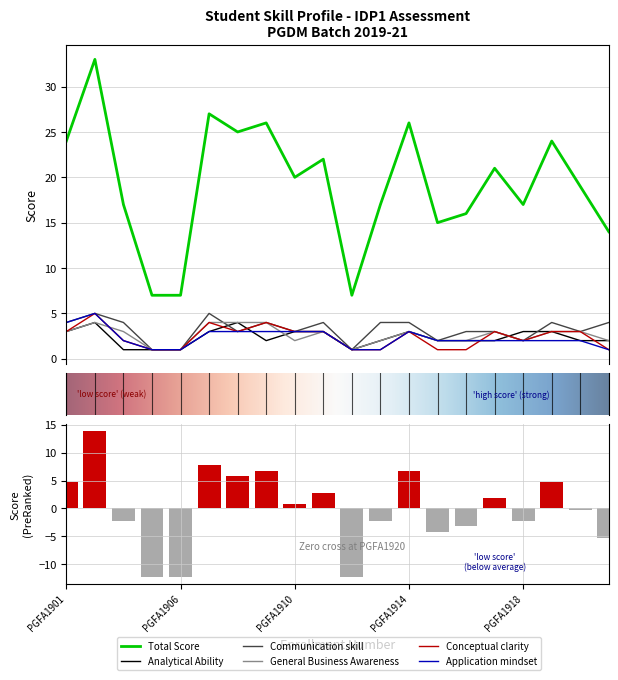

What is the value of the General Business Awareness bar at the 6th from the left?

4